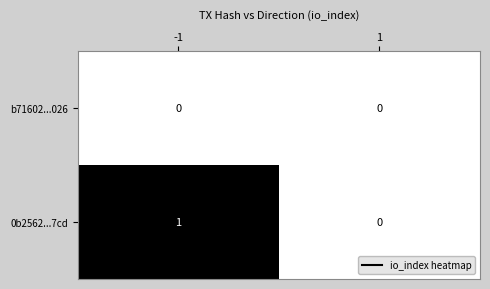

The value of 0b2562...7cd at 1 is 0. True or false?

True